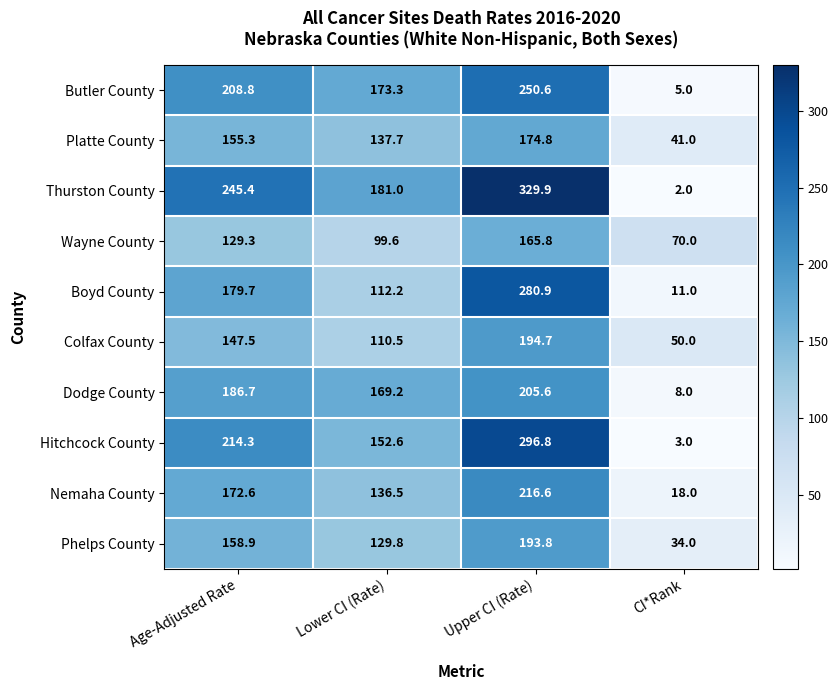

What is the approximate value of Butler County at Lower CI (Rate)?

173.3